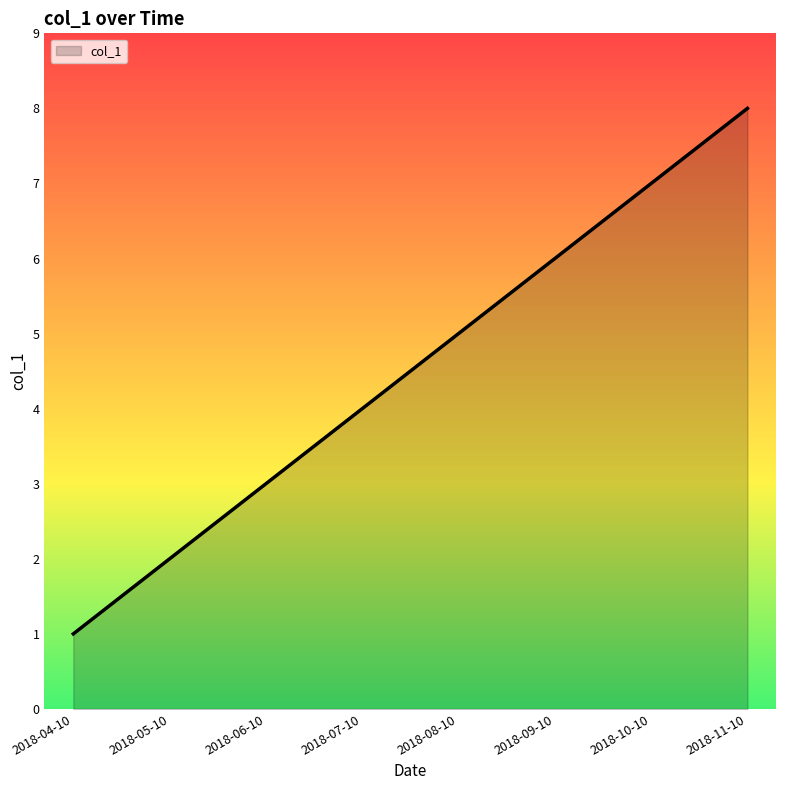

What position from the right is 2018-04-10?

8